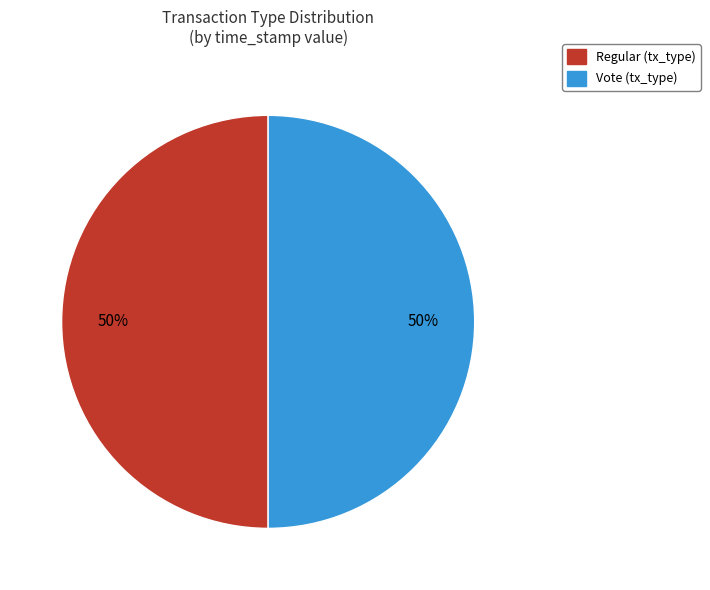

To the nearest percent, what is the average slice percentage?

50%